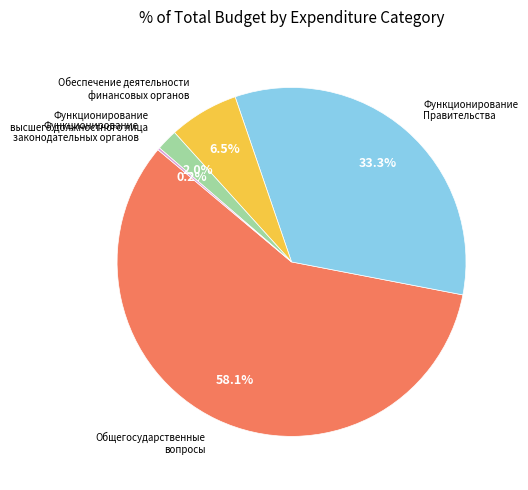

Is there a majority slice in this chart?

Yes